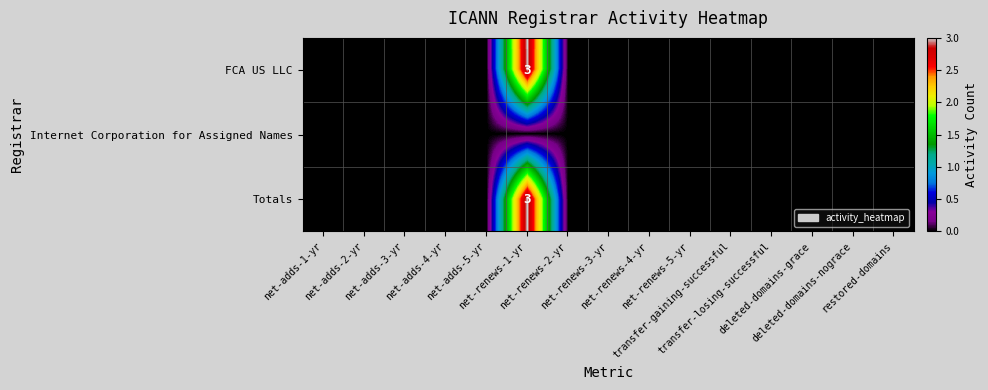

At which label is FCA US LLC closest to 1?

net-adds-1-yr